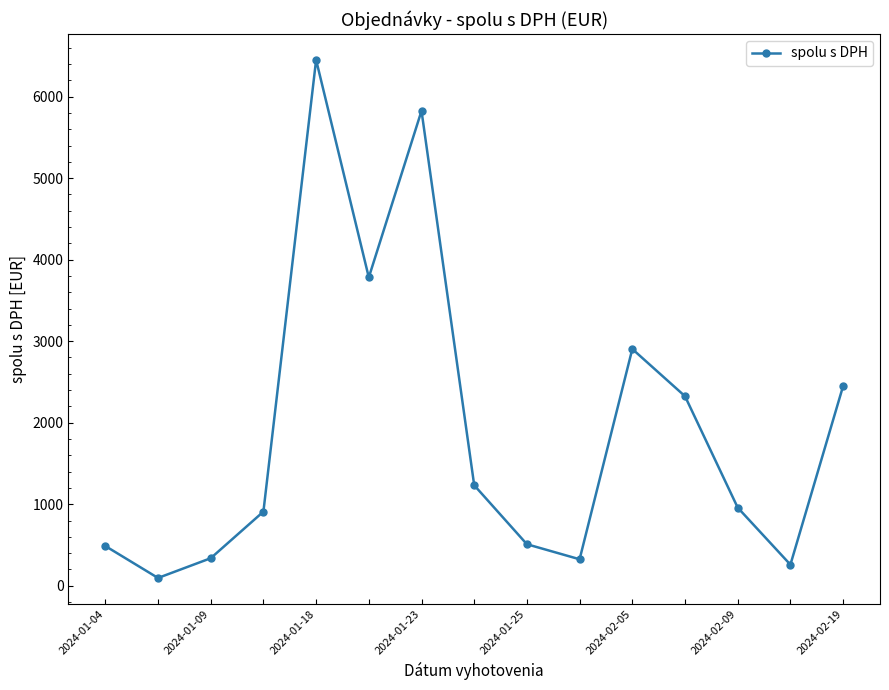

Does the chart have visible grid lines?

No